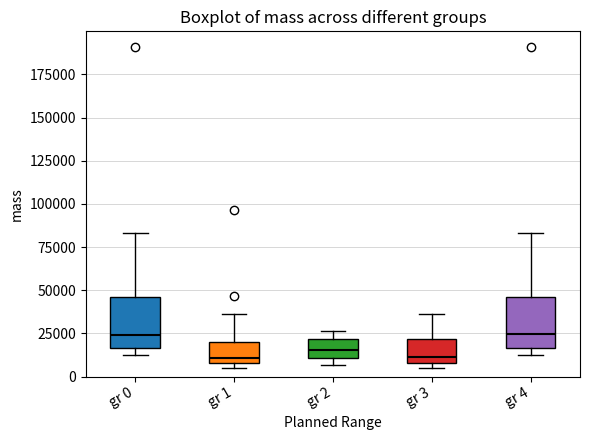

Reading left to right, transcribe this box plot: for each box, give where its median line is, the range the box spans, and where its two whiskers end, as read against the y-axis. The values are not printed on the chart, so give them approximately, as read against the axis.

gr 0: median 25000, box 15000 to 45000, whiskers 10000 to 85000
gr 1: median 10000 (just above the box's lower edge), box 10000 to 20000, whiskers 5000 to 35000
gr 2: median 15000, box 10000 to 20000, whiskers 5000 to 25000
gr 3: median 10000 (just above the box's lower edge), box 10000 to 20000, whiskers 5000 to 35000
gr 4: median 25000, box 15000 to 45000, whiskers 10000 to 85000